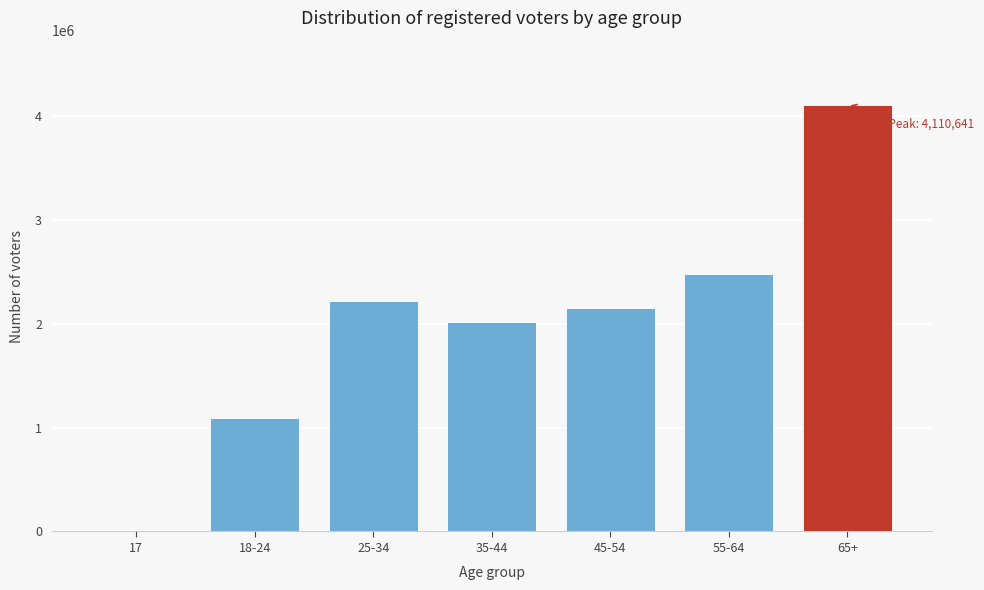

Reading right to left, what are all the values shown in this chart?

65+=4110641	55-64=2480762	45-54=2153087	35-44=2019894	25-34=2223064	18-24=1089349	17=12